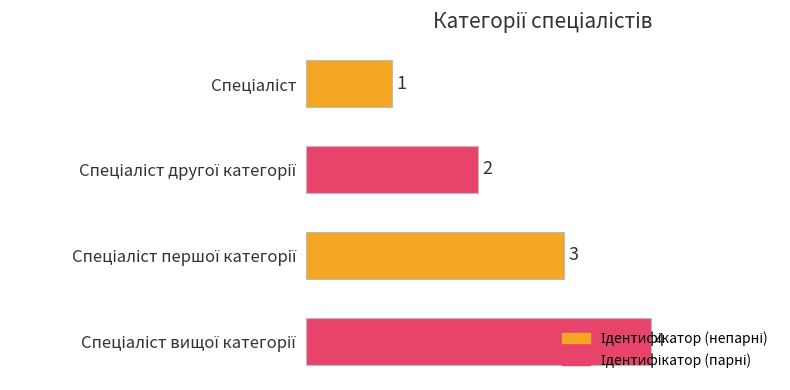

What is the difference between the maximum and minimum values?

3